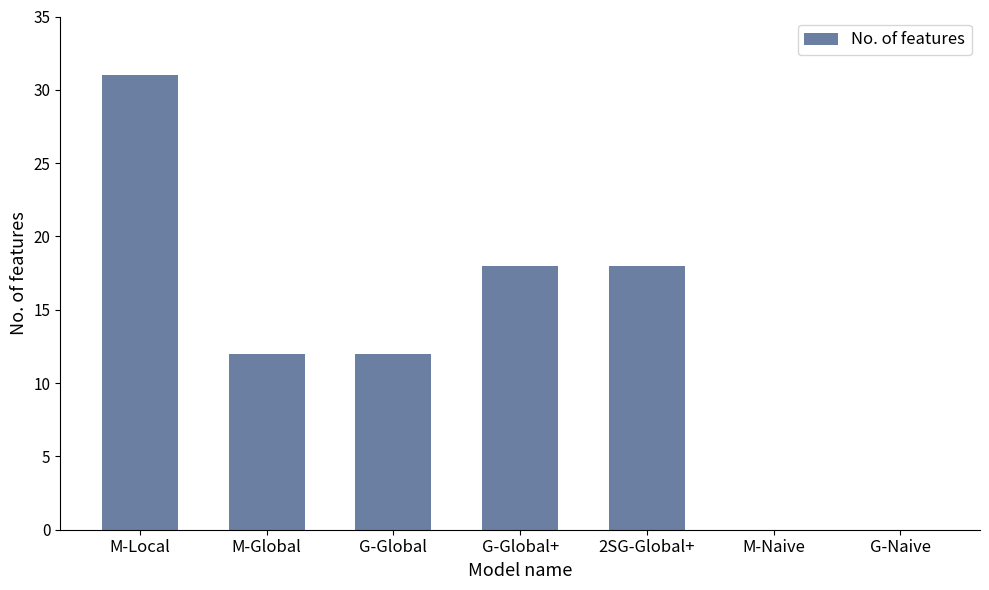

What value does the data have at M-Global?

12